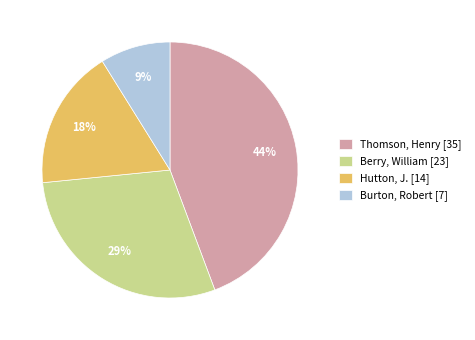

Is the sum of Hutton, J. [14] and Burton, Robert [7] greater than half?

No